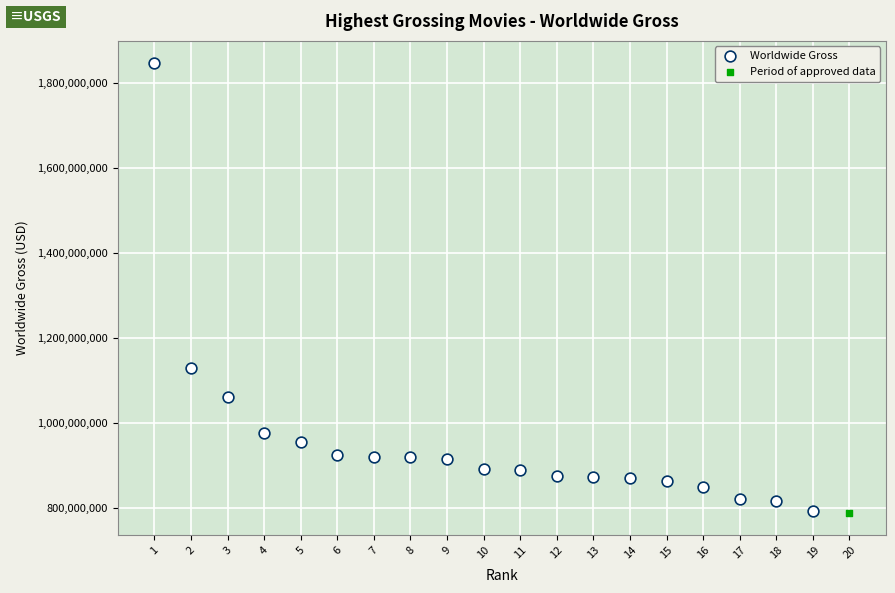

What are all the series names shown in the legend?

Worldwide Gross, Period of approved data